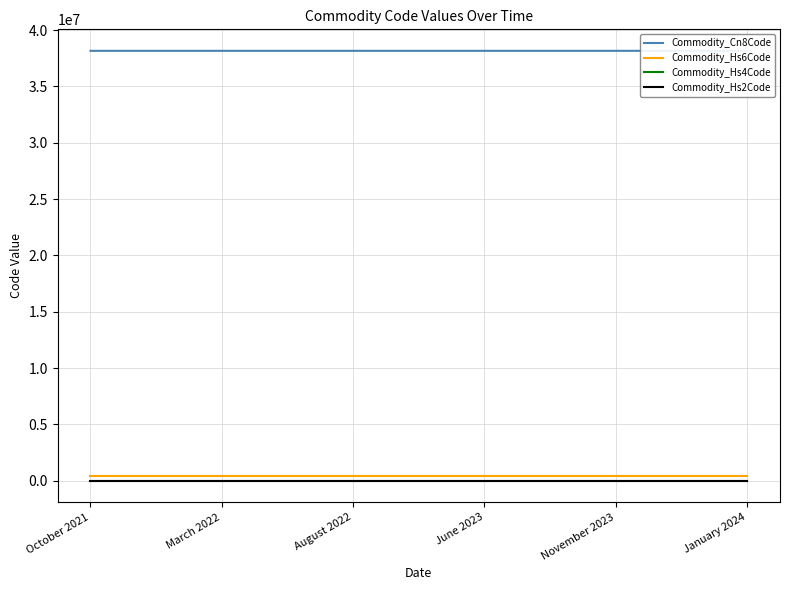

Does the chart have visible grid lines?

Yes